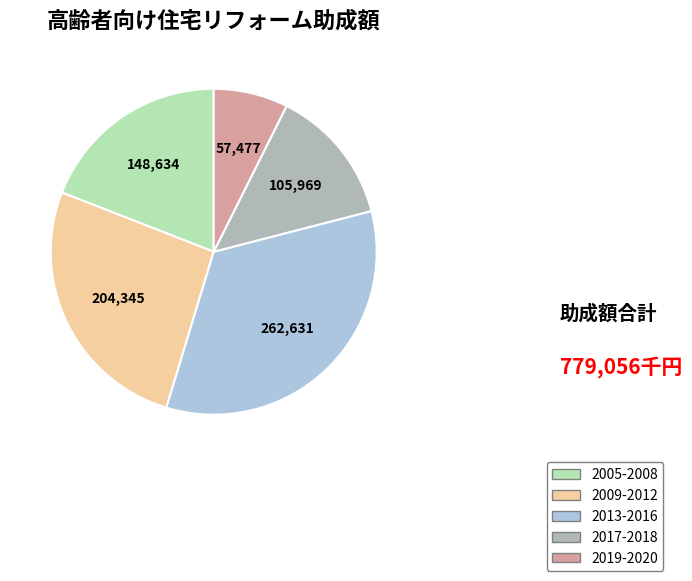

Which has a higher value, 2009-2012 or 2017-2018?

2009-2012